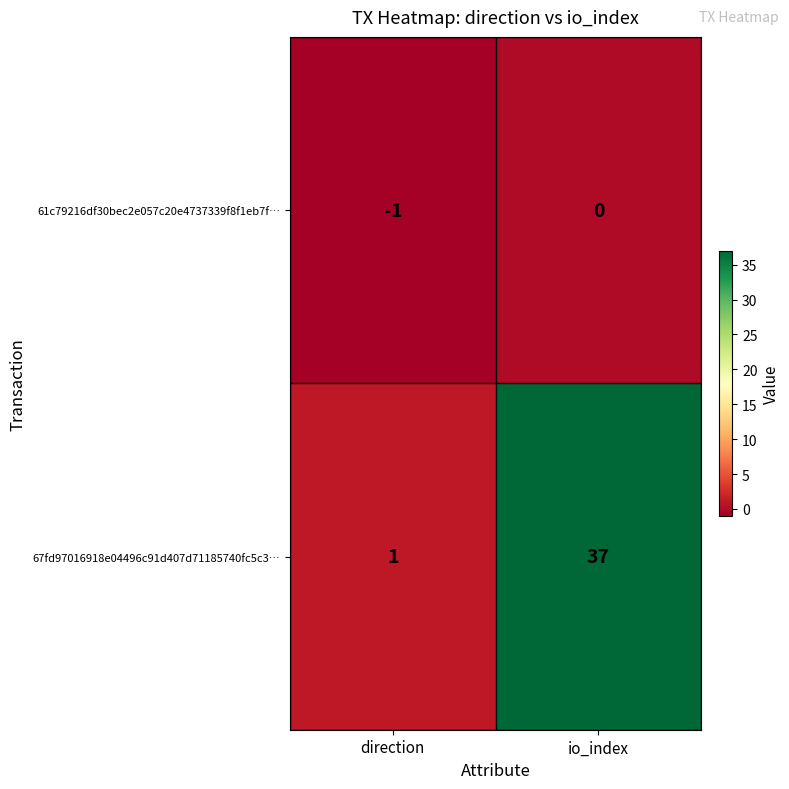

What is the average value of the 67fd97016918e04496c91d407d71185740fc5c3… series?

19